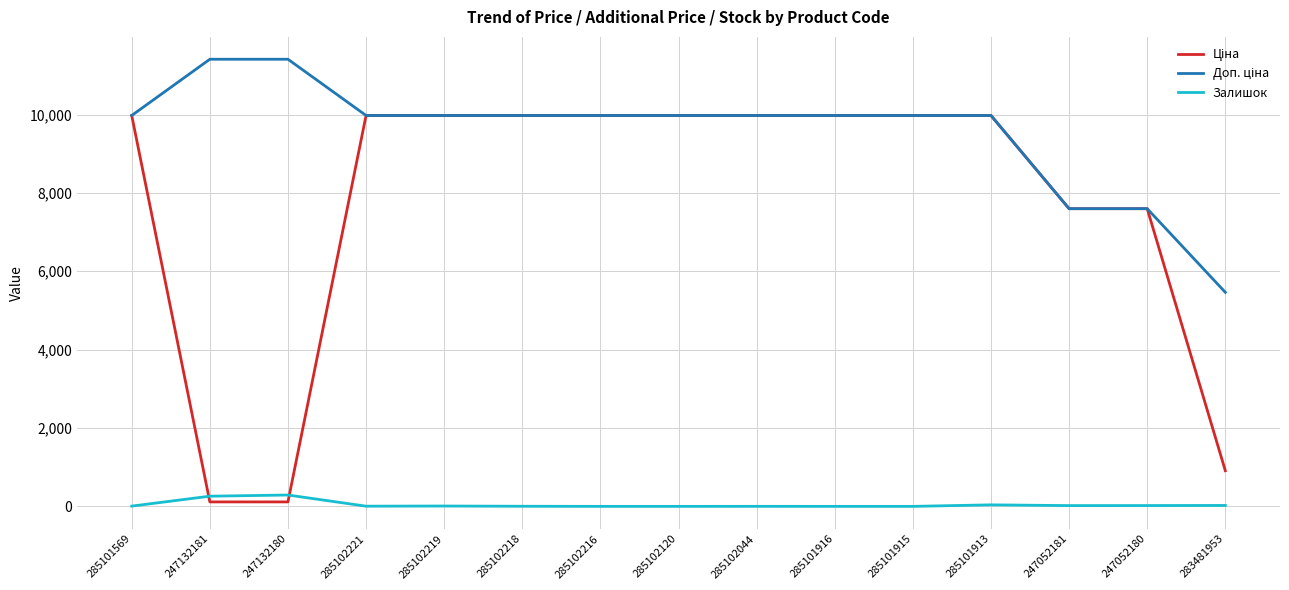

What is the maximum value shown in the chart?

11410.0